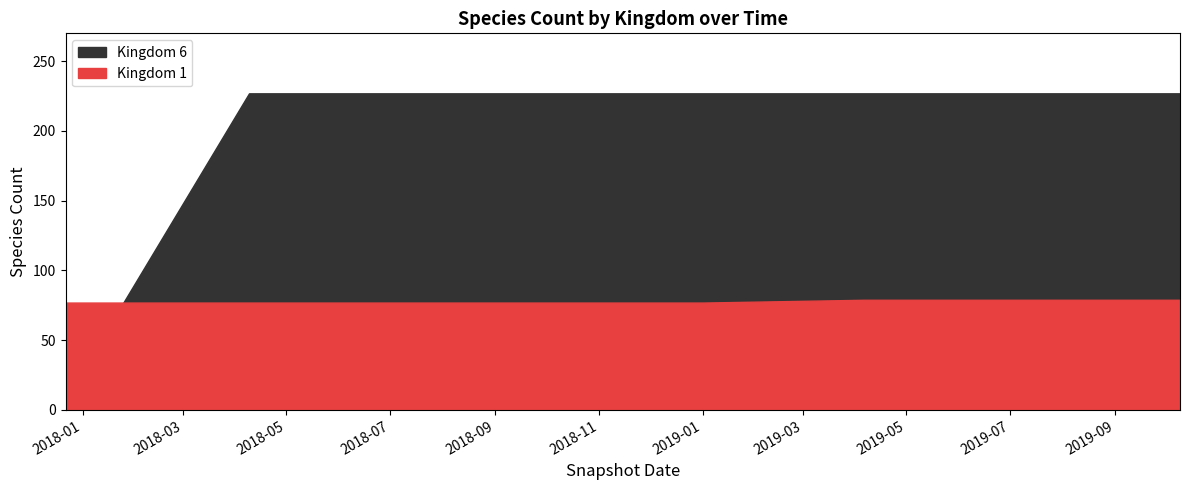

Which category has the highest value in the Kingdom 6 series?

2018-04-09